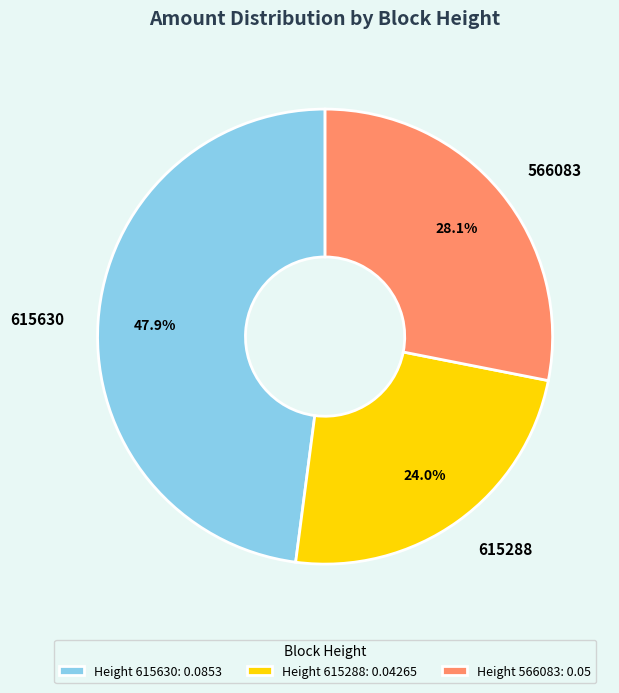

Between 566083 and 615288, which is larger?

566083